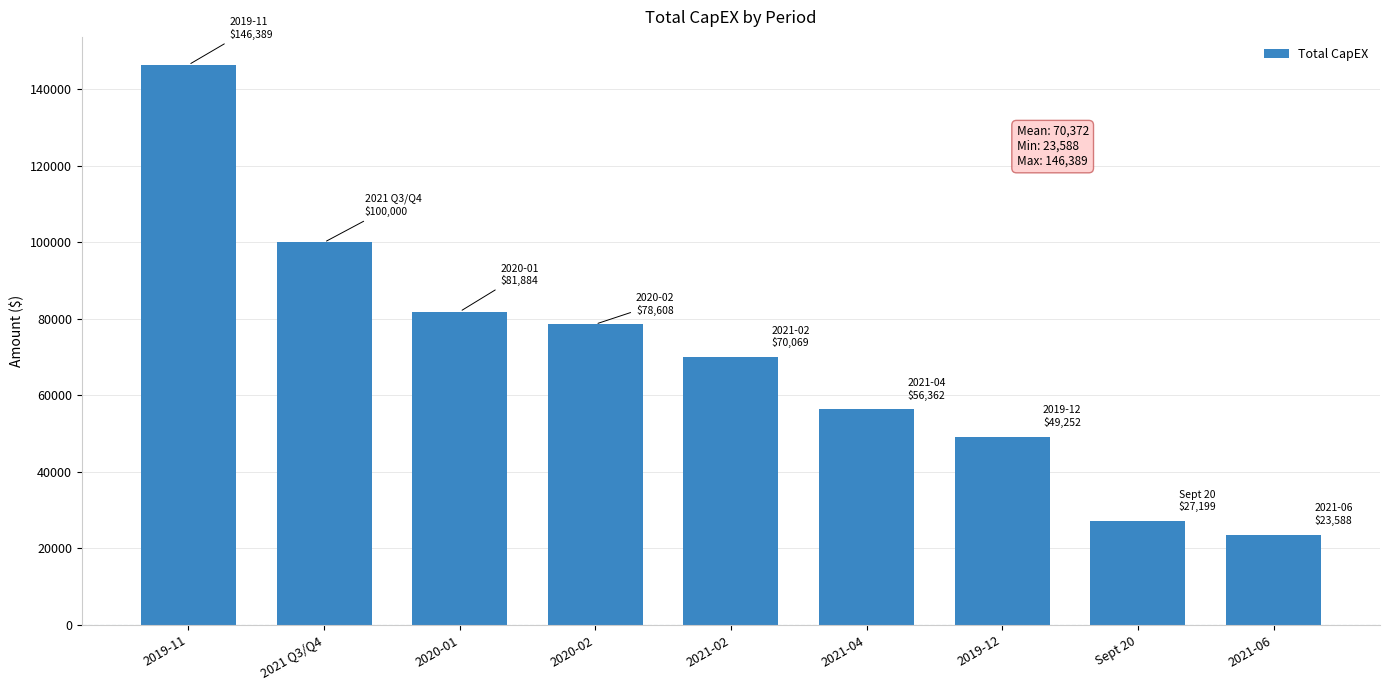

Does the chart contain any negative values?

No